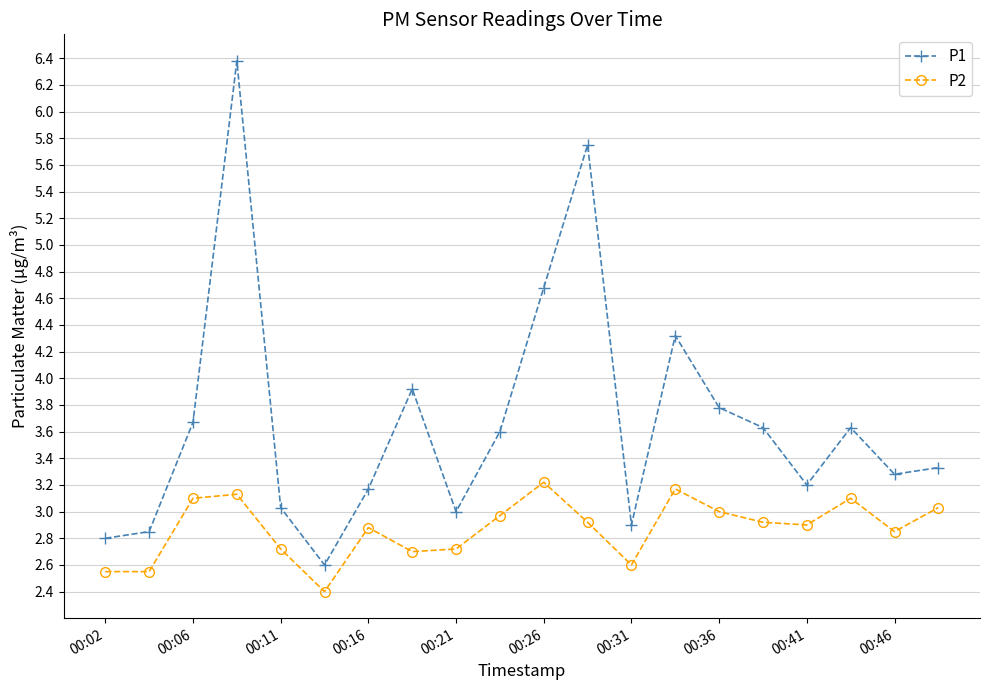

Which series has the widest spread of values?

P1